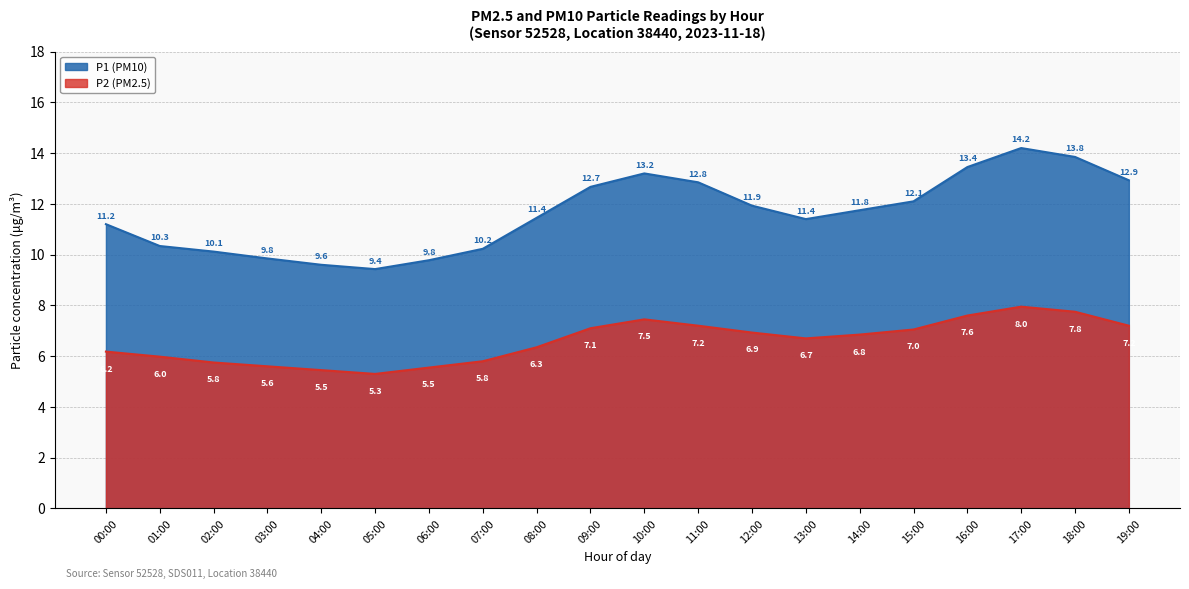

What is the label of the 11th point from the right?

09:00